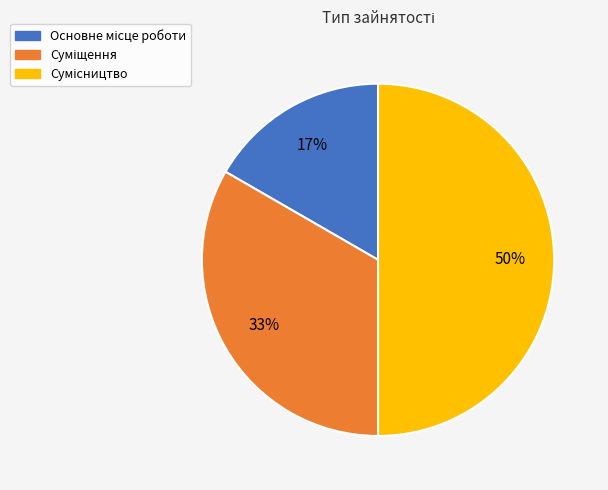

To the nearest percent, what is the difference between the largest and smallest slice percentages?

33%